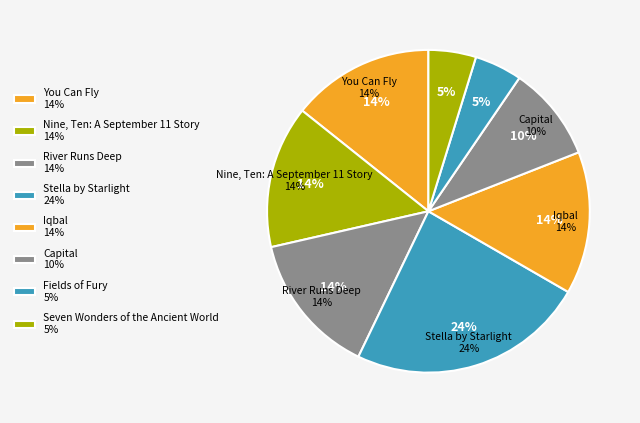

How many slices are in this pie chart?

8